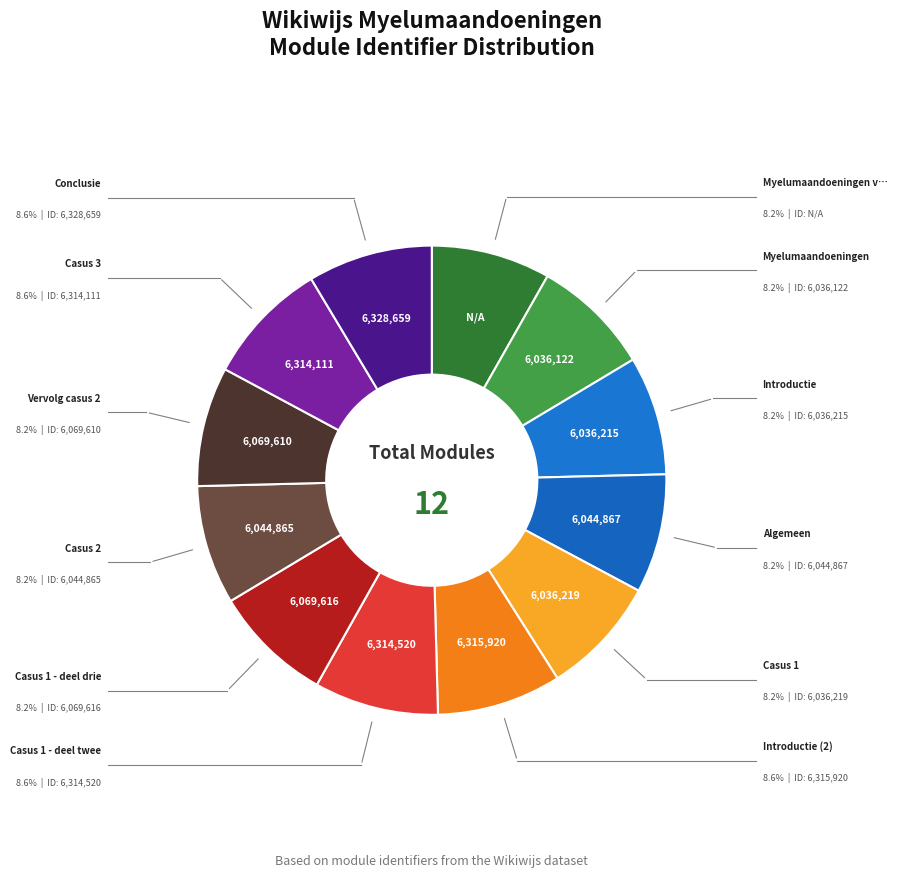

Which category has the smallest portion of the pie?

Myelumaandoeningen voor coassistenten